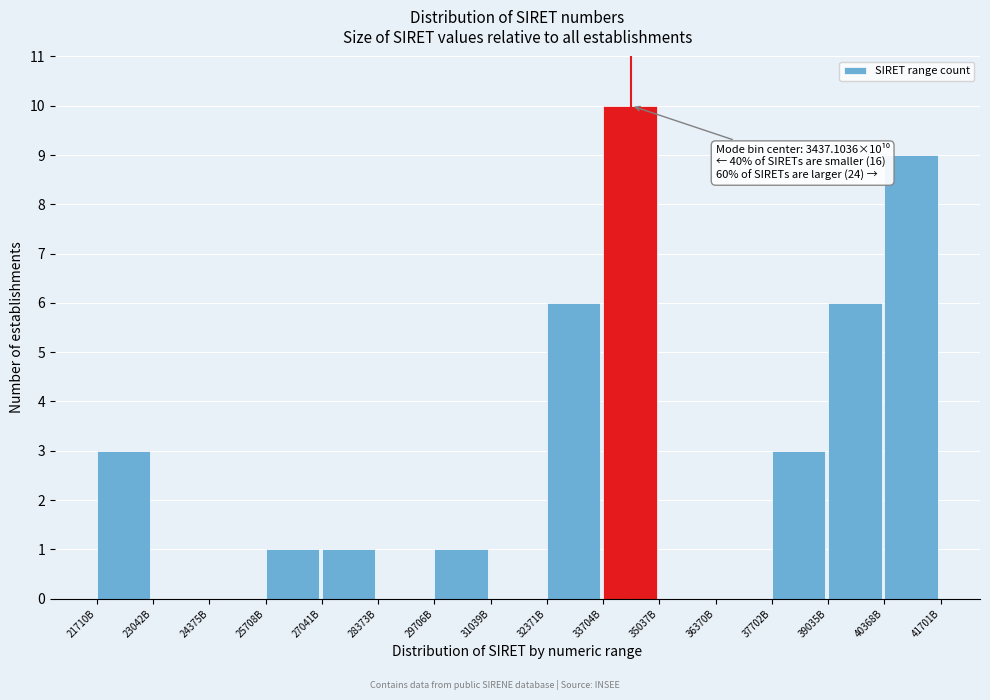

Reading left to right, extract all data points from this chart.

21710B=3	23042B=0	24375B=0	25708B=1	27041B=1	28373B=0	29706B=1	31039B=0	32371B=6	33704B=10	35037B=0	36370B=0	37702B=3	39035B=6	40368B=9